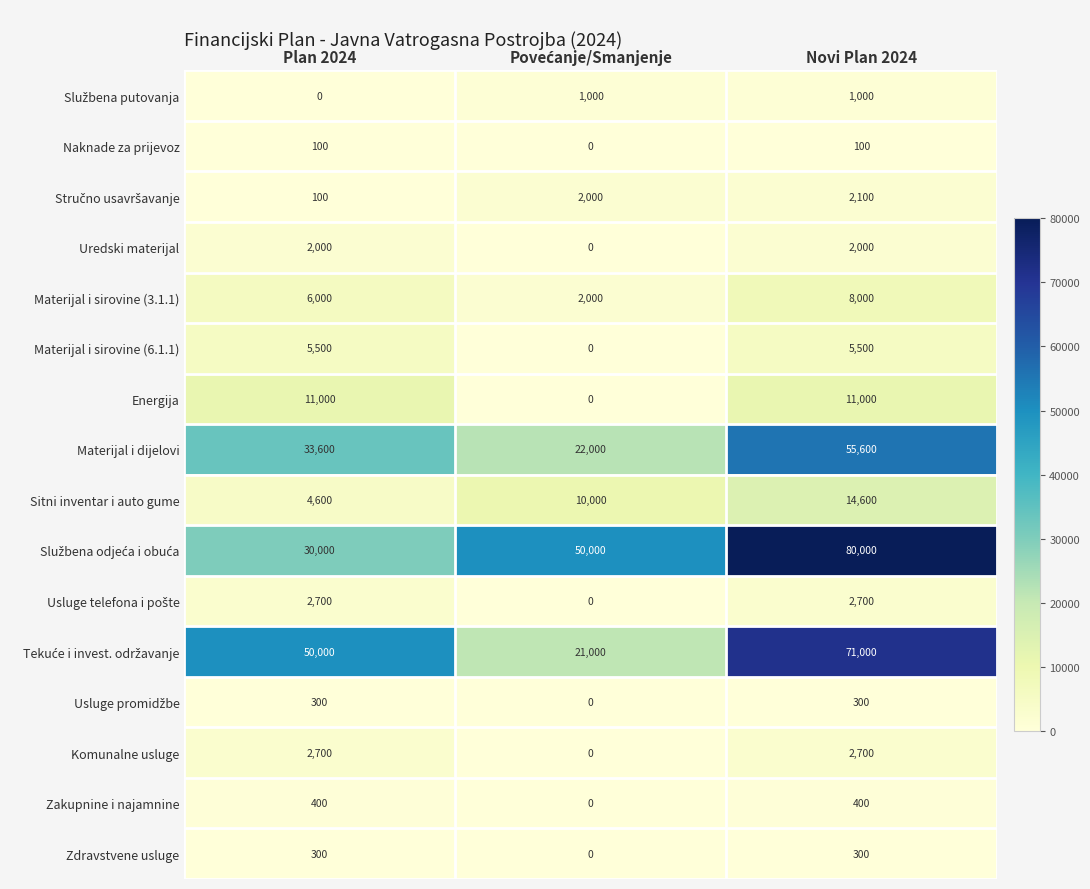

What is the spread (max minus min) of values at Plan 2024?

50000